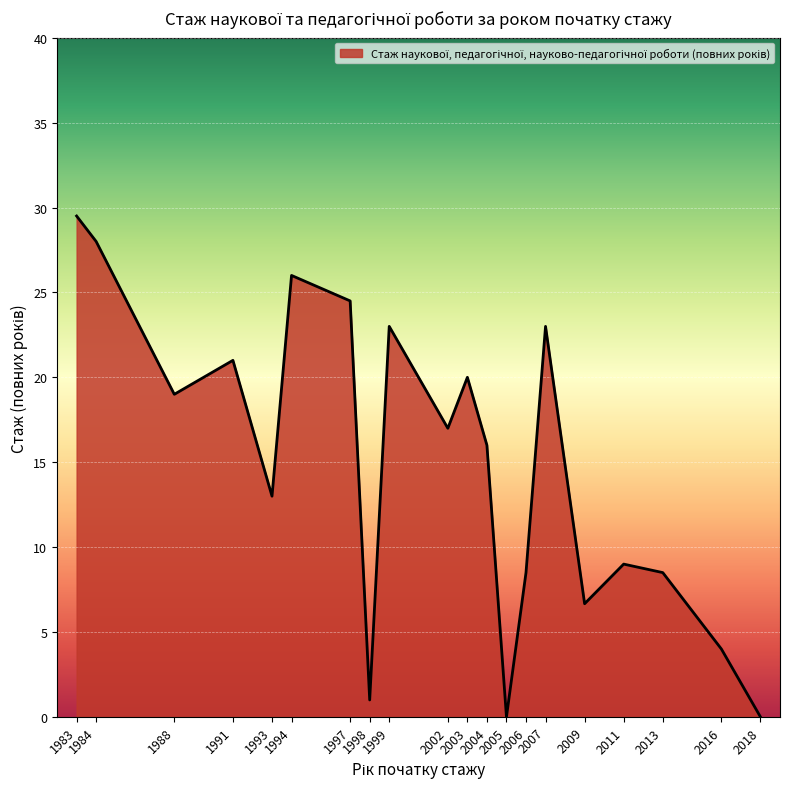

How many interior local peaks (higher than both neighbors) does the data have?

6